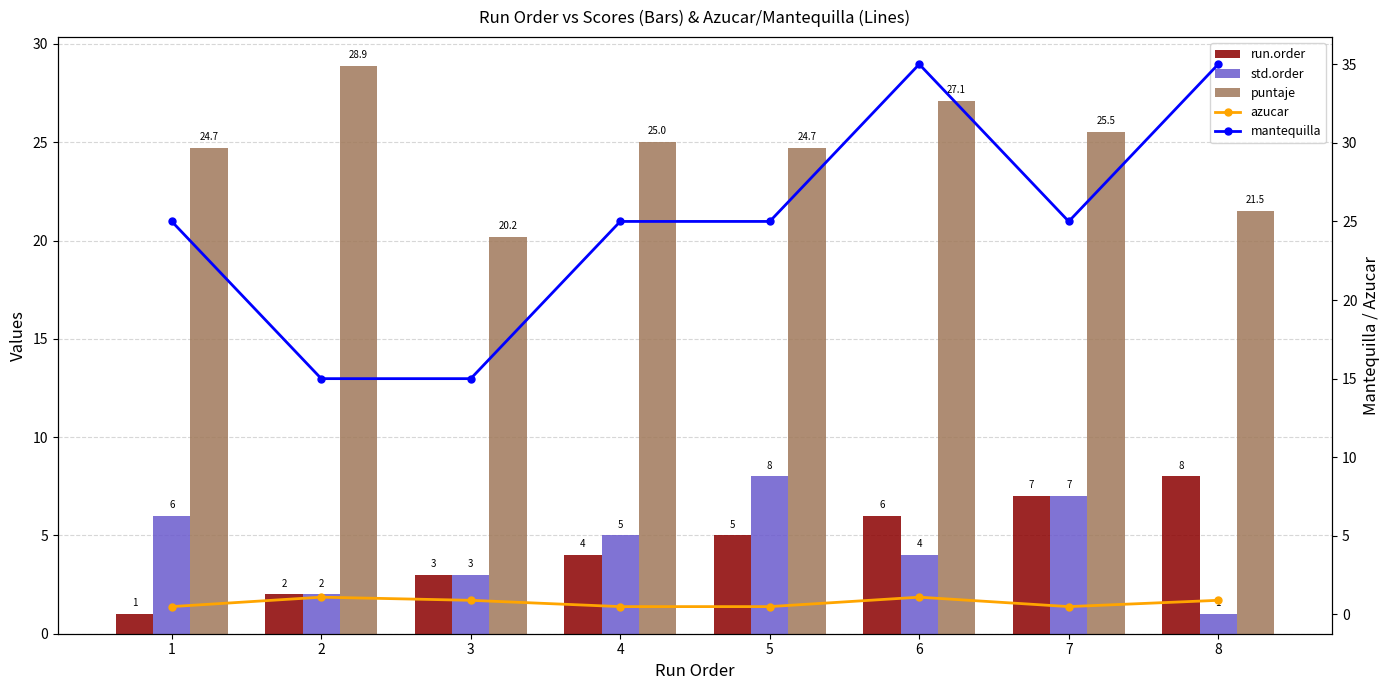

What is the approximate value of azucar at 6?

1.1